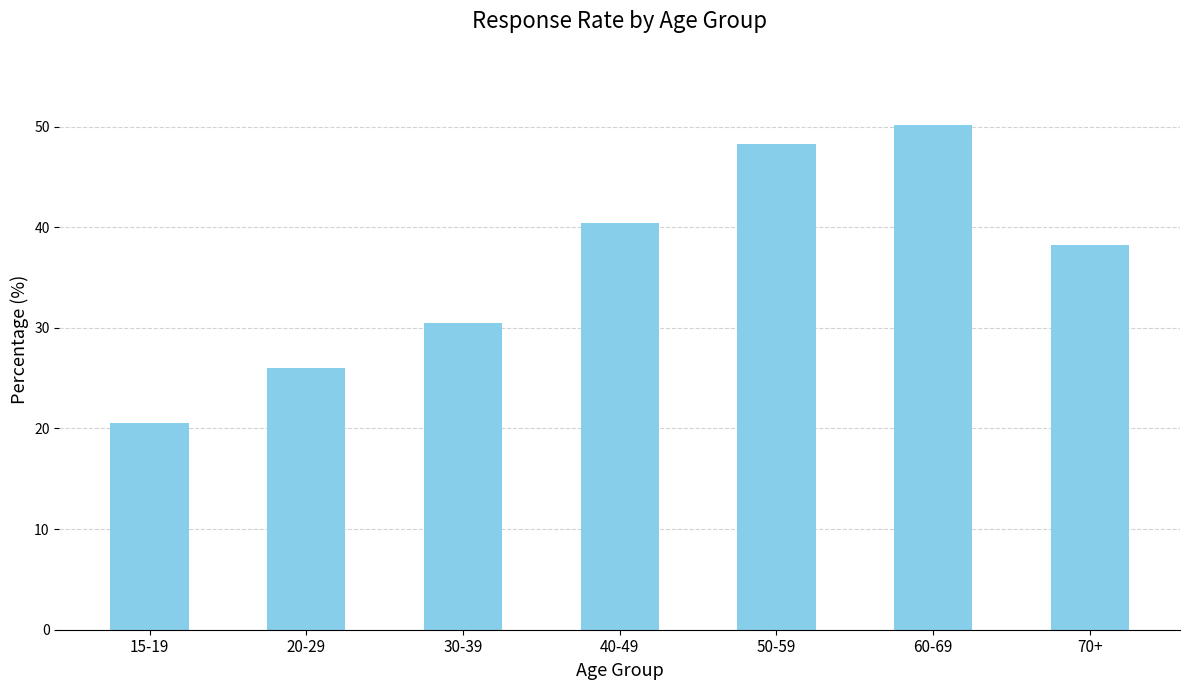

What value does the data have at 30-39?

30.5